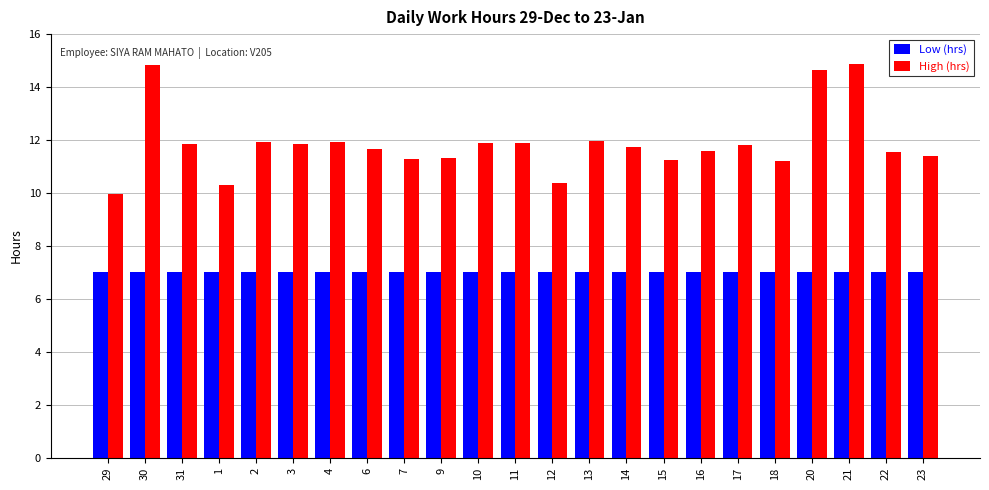

What is the average value of the High (hrs) series?

11.9